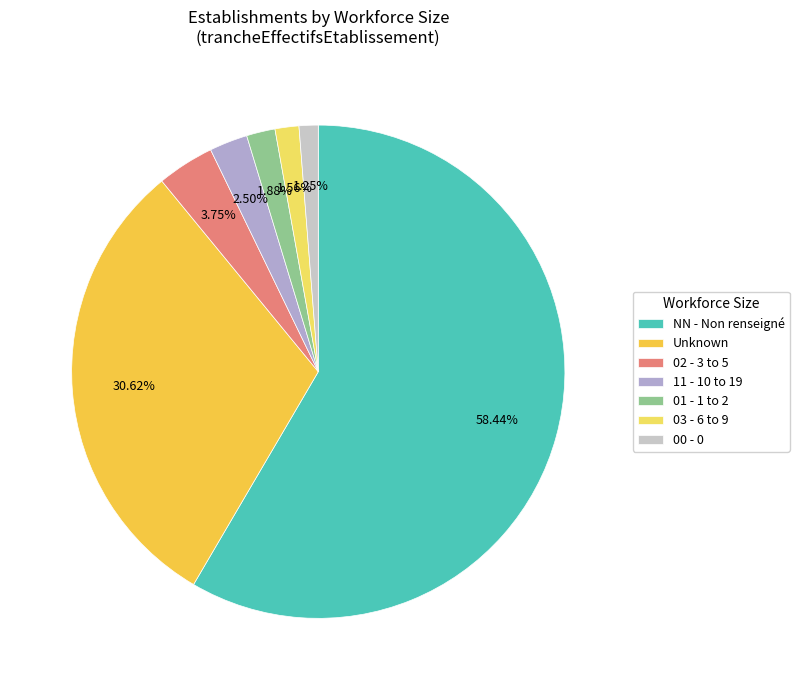

To the nearest percent, what is the average slice percentage?

14%